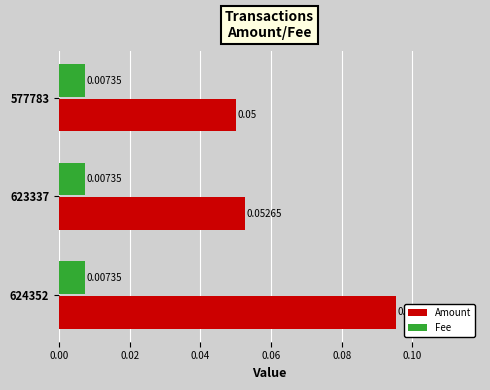

Which series has the largest total across all categories?

Amount